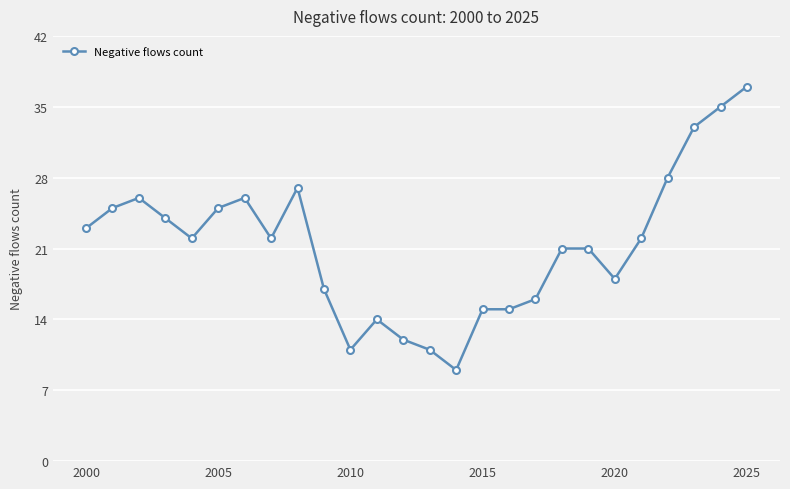

True or false: the data has more than 0 interior local peaks.

True